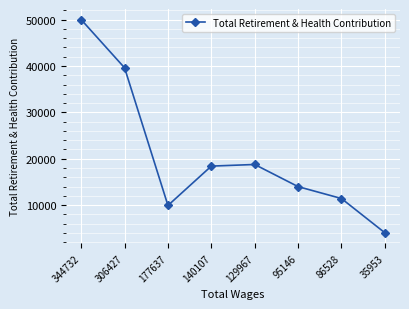

Approximately how many times larger is the value at 306427 compared to 86528?

3.5